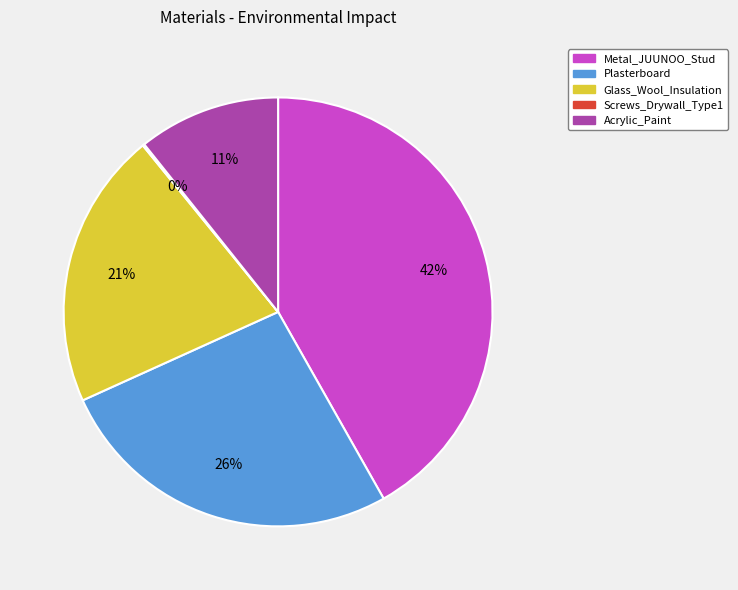

To the nearest percent, what is the combined percentage of Glass_Wool_Insulation and Plasterboard?

47%